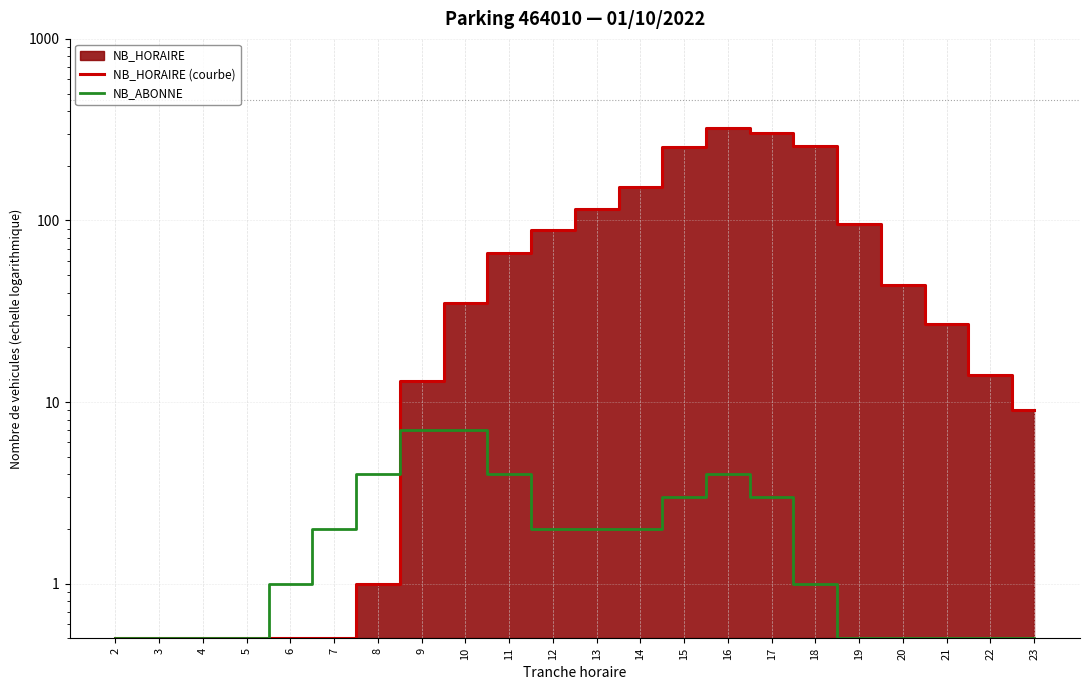

Reading left to right, transcribe all the data shown in this chart.

NB_HORAIRE (courbe): 0.5	0.5	0.5	0.5	0.5	0.5	1.0	13.0	35.0	66.0	89.0	116.0	152.0	255.0	323.0	303.0	258.0	95.0	44.0	27.0	14.0	9.0
NB_ABONNE: 0.5	0.5	0.5	0.5	1.0	2.0	4.0	7.0	7.0	4.0	2.0	2.0	2.0	3.0	4.0	3.0	1.0	0.5	0.5	0.5	0.5	0.5